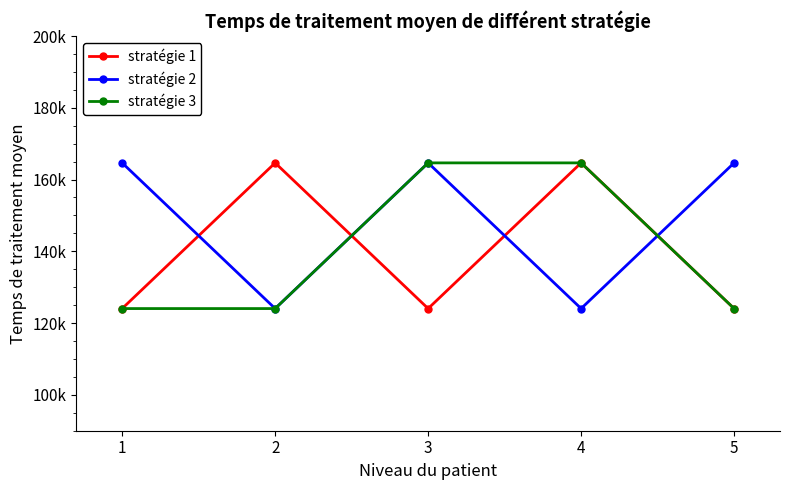

What is the minimum value for stratégie 2?

124044.6